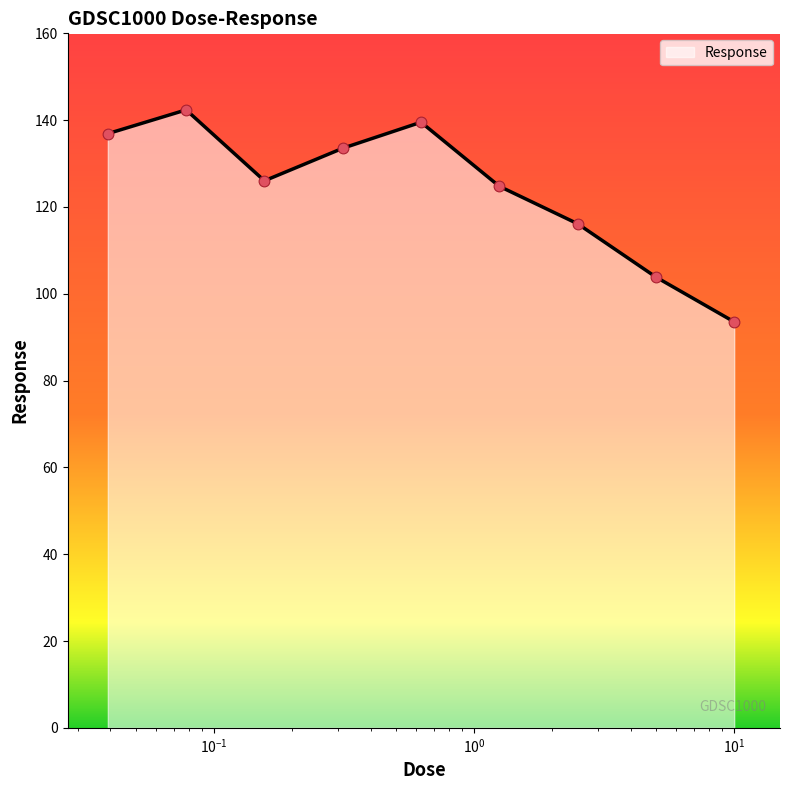

What is the greatest value displayed?

142.4